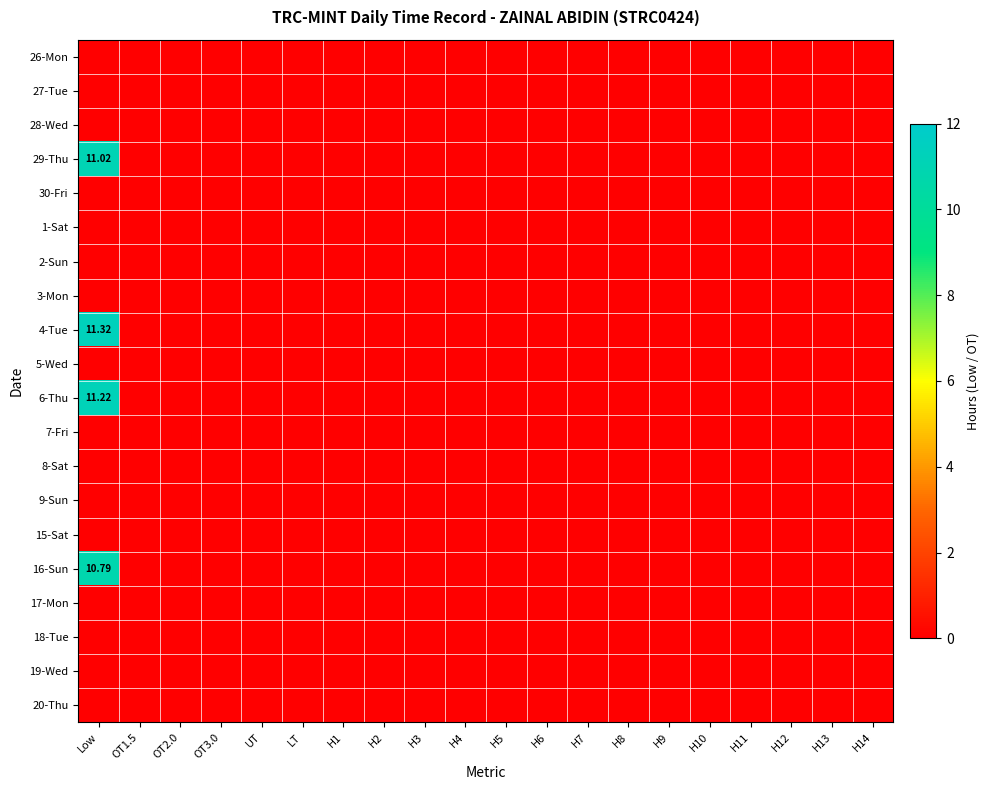

At which category is the sum across all series the highest?

Low